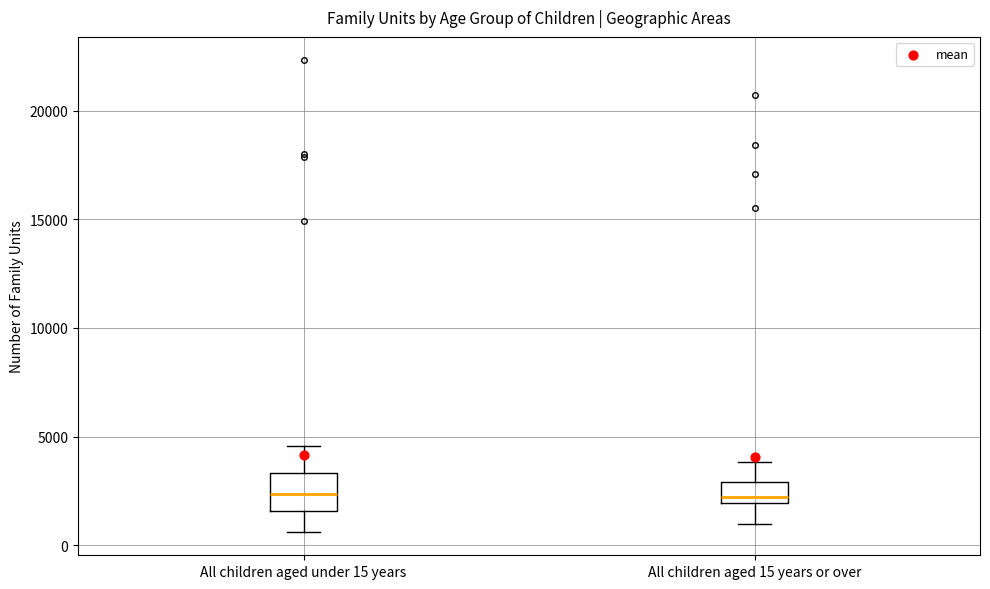

Reading left to right, transcribe this box plot: for each box, give where its median line is, the range the box spans, and where its two whiskers end, as read against the y-axis. The values are not printed on the chart, so give them approximately, as read against the axis.

All children aged under 15 years: median 2500, box 1500 to 3500, whiskers 500 to 4500
All children aged 15 years or over: median 2000 (just above the box's lower edge), box 2000 to 3000, whiskers 1000 to 4000